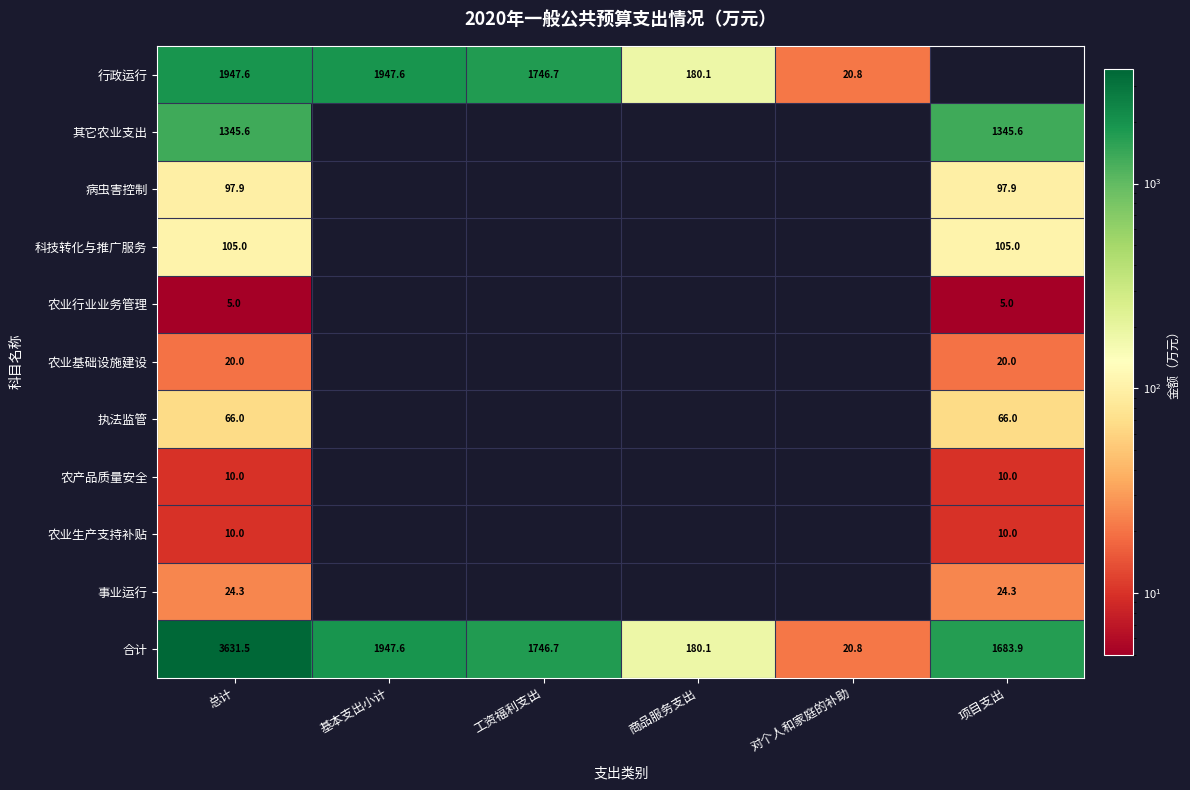

At which category is the sum across all series the highest?

总计